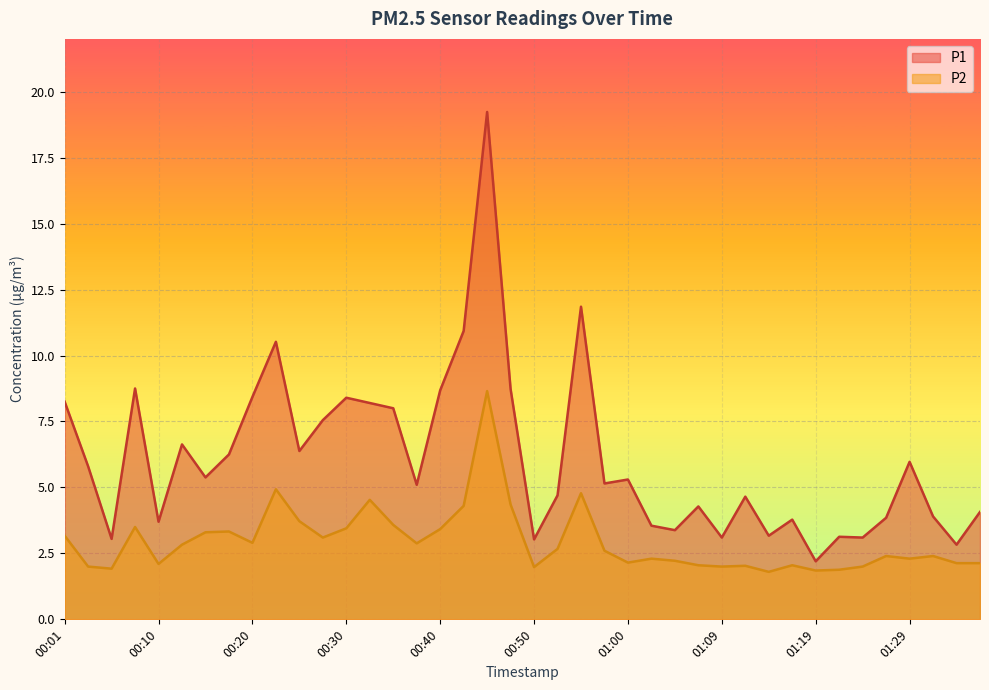

Reading right to left, transcribe all the data shown in this chart.

P1: 01:36=4.1	01:34=2.8	01:32=3.9	01:29=6.0	01:27=3.9	01:24=3.1	01:22=3.1	01:19=2.2	01:17=3.8	01:14=3.2	01:12=4.7	01:09=3.1	01:07=4.3	01:04=3.4	01:02=3.5	01:00=5.3	00:57=5.2	00:55=11.8	00:52=4.7	00:50=3.0	00:47=8.7	00:45=19.2	00:42=10.9	00:40=8.7	00:37=5.1	00:35=8.0	00:33=8.2	00:30=8.4	00:28=7.5	00:25=6.4	00:23=10.5	00:20=8.4	00:18=6.2	00:15=5.4	00:13=6.6	00:10=3.7	00:08=8.8	00:05=3.0	00:03=5.8	00:01=8.2
P2: 01:36=2.1	01:34=2.1	01:32=2.4	01:29=2.3	01:27=2.4	01:24=2.0	01:22=1.9	01:19=1.9	01:17=2.0	01:14=1.8	01:12=2.0	01:09=2.0	01:07=2.0	01:04=2.2	01:02=2.3	01:00=2.1	00:57=2.6	00:55=4.8	00:52=2.7	00:50=2.0	00:47=4.3	00:45=8.7	00:42=4.3	00:40=3.4	00:37=2.9	00:35=3.6	00:33=4.5	00:30=3.5	00:28=3.1	00:25=3.7	00:23=4.9	00:20=2.9	00:18=3.3	00:15=3.3	00:13=2.8	00:10=2.1	00:08=3.5	00:05=1.9	00:03=2.0	00:01=3.2